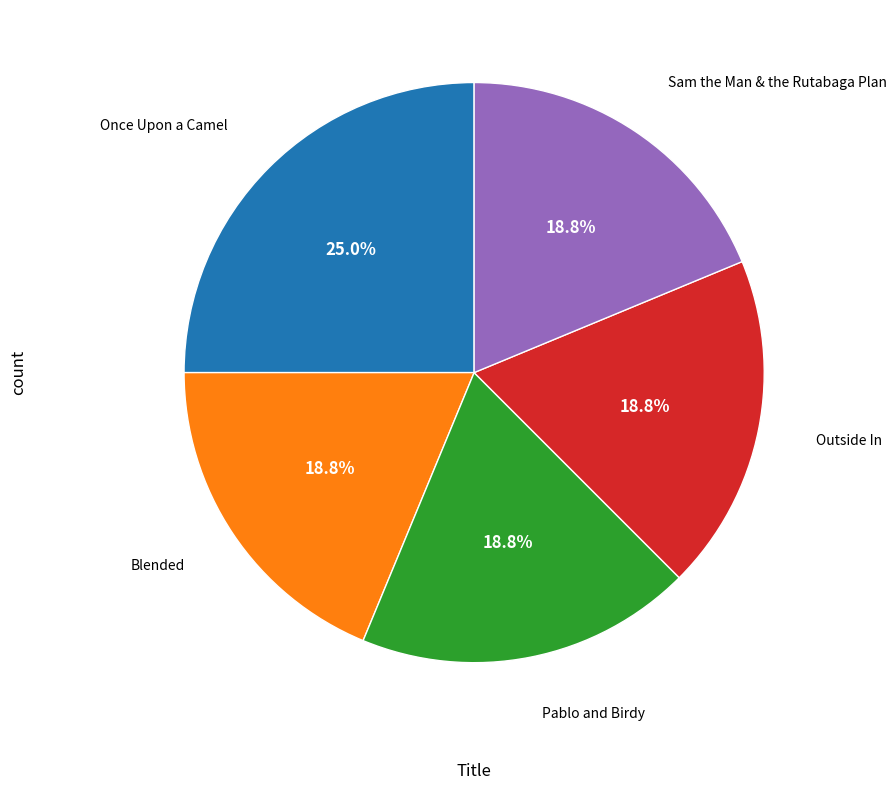

Is there any slice that represents more than half of the pie?

No